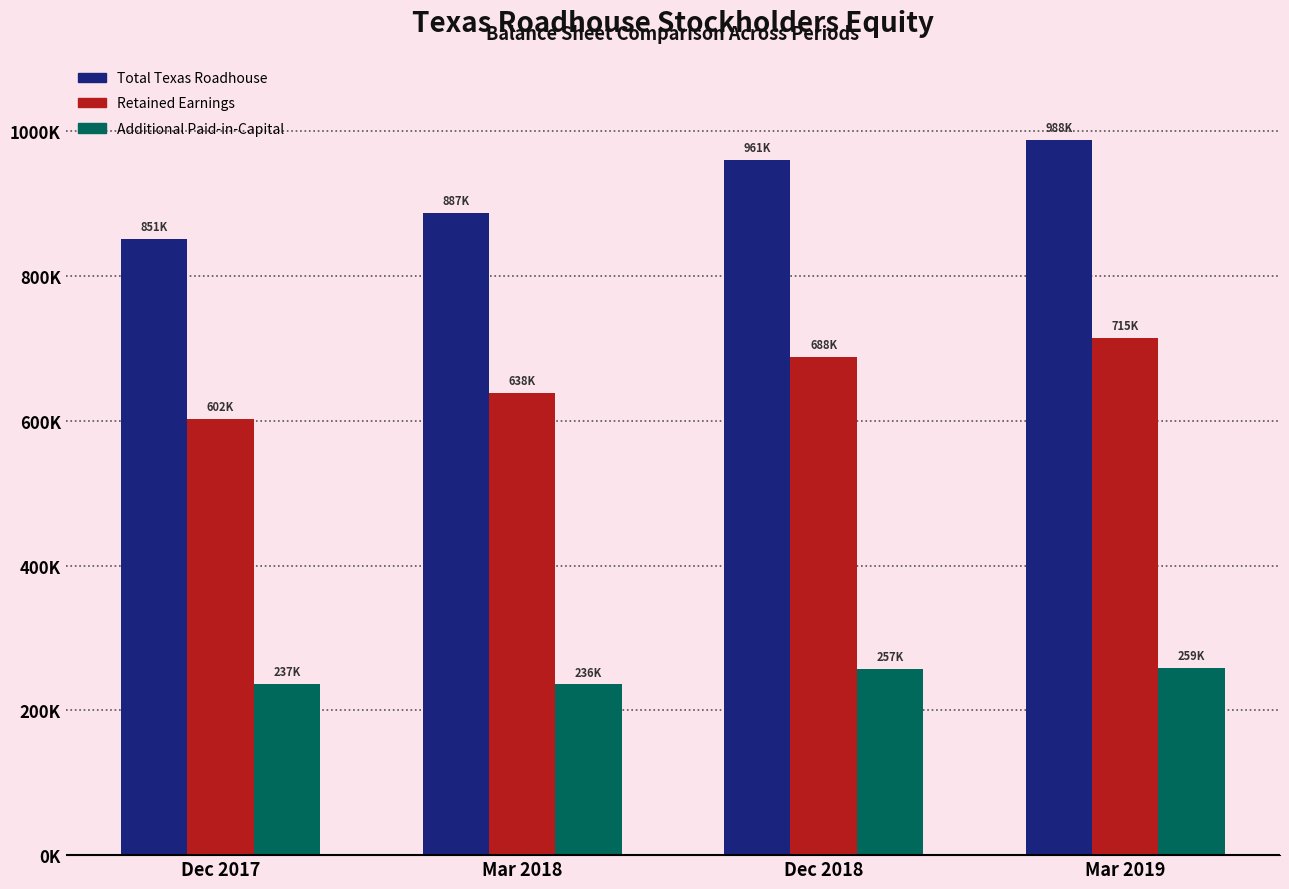

What are all the series names shown in the legend?

Total Texas Roadhouse, Retained Earnings, Additional Paid-in-Capital